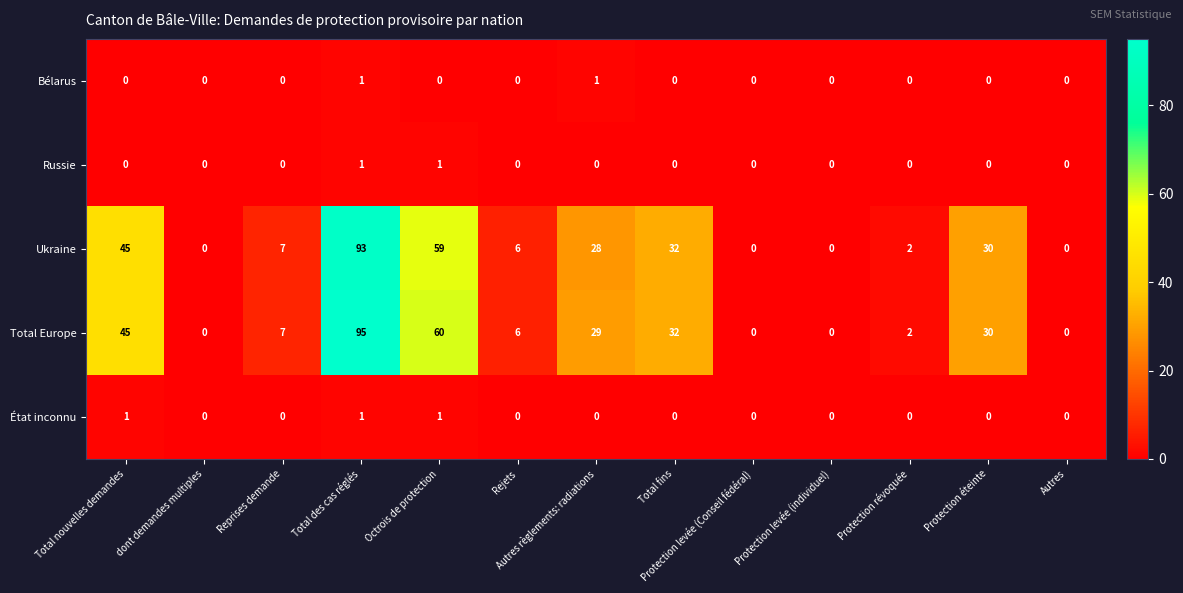

What is the maximum value for Total Europe?

95